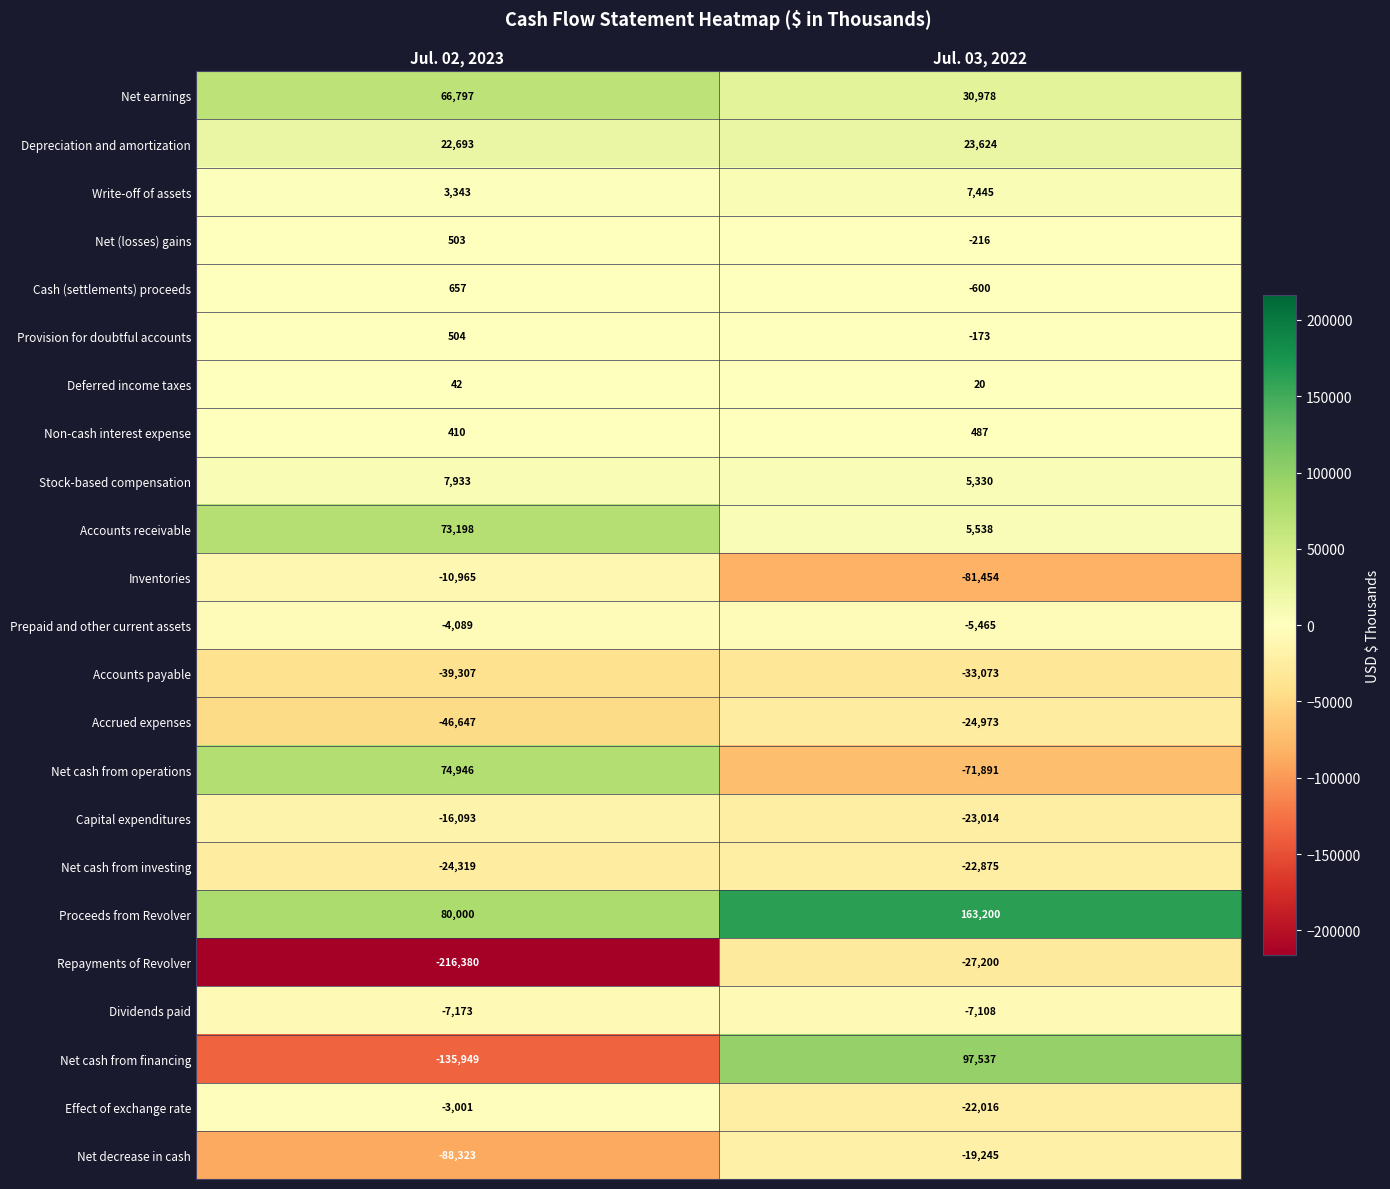

What is the difference between the highest and lowest values at Jul. 03, 2022?

244654